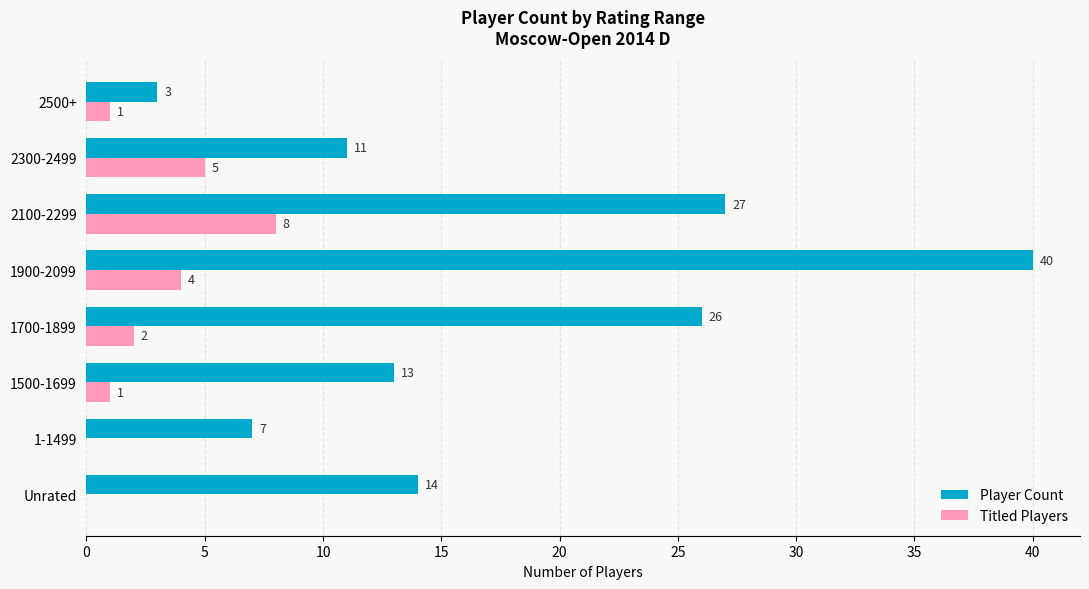

What value does the Player Count series have at 1700-1899?

26